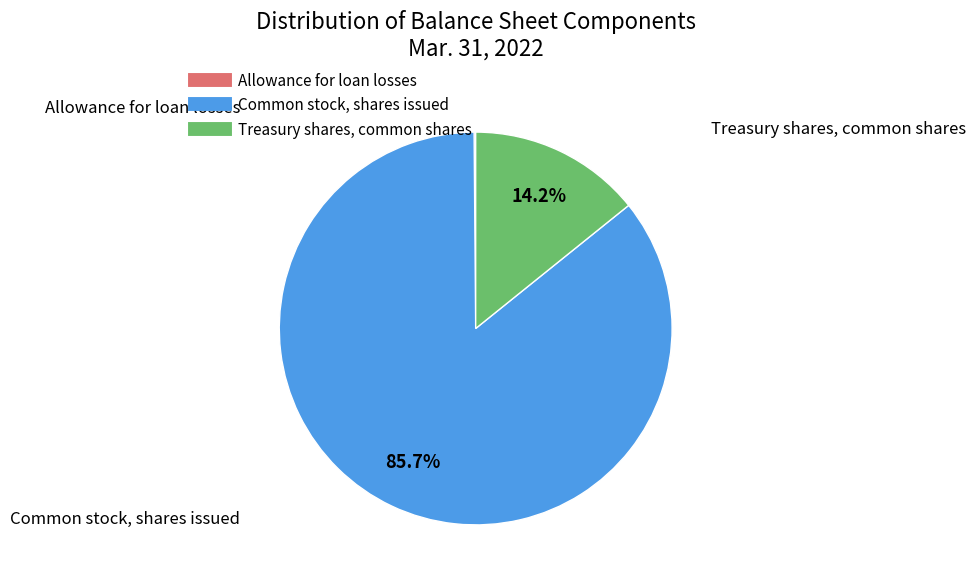

Is there any slice that represents more than half of the pie?

Yes